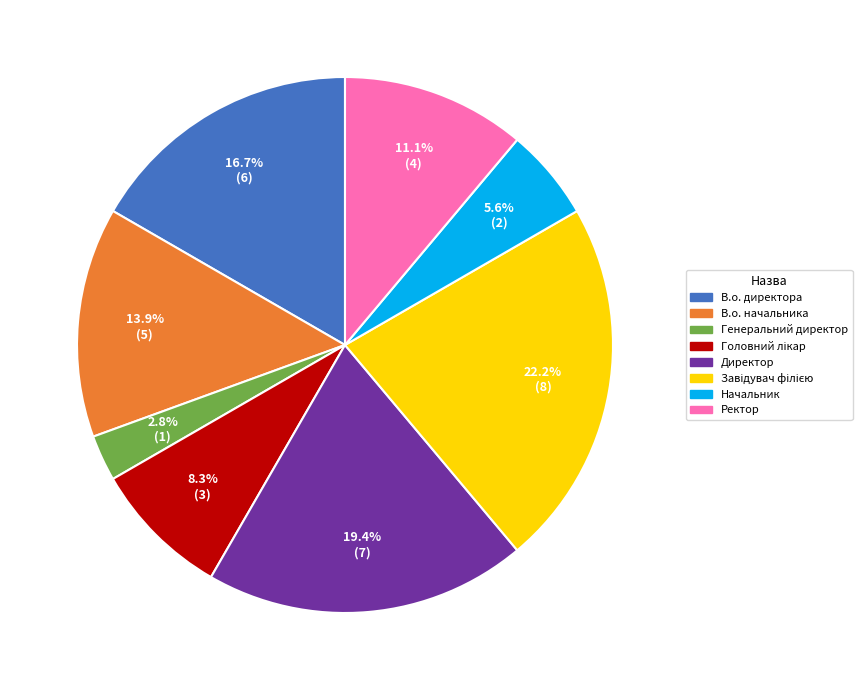

To the nearest percent, what is the difference between the largest and smallest slice percentages?

19%